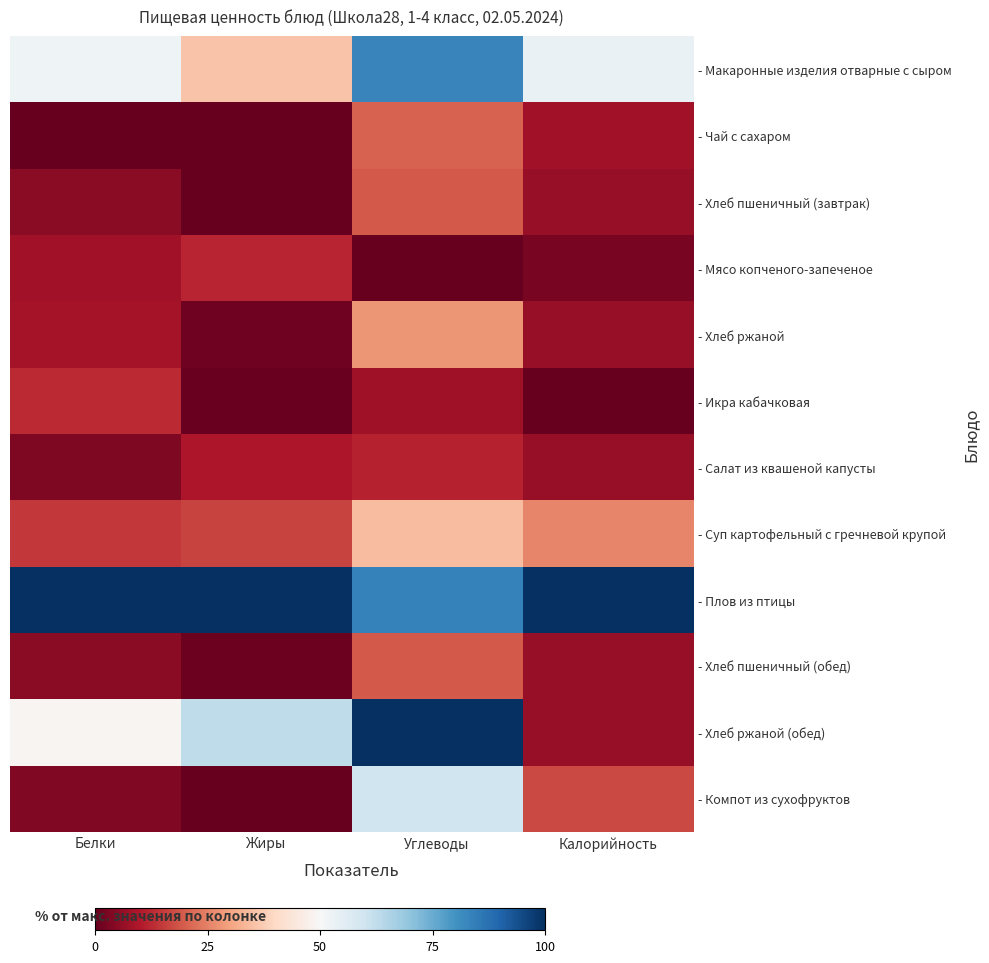

Reading left to right, extract all data points from this chart.

- Макаронные изделия отварные с сыром: Белки=52.1	Жиры=35.8	Углеводы=82.9	Калорийность=53.2
- Чай с сахаром: Белки=0.0	Жиры=0.0	Углеводы=20.5	Калорийность=8.2
- Хлеб пшеничный (завтрак): Белки=5.0	Жиры=0.3	Углеводы=19.4	Калорийность=6.5
- Мясо копченого-запеченое: Белки=8.0	Жиры=11.9	Углеводы=0.0	Калорийность=2.4
- Хлеб ржаной: Белки=8.6	Жиры=1.2	Углеводы=28.0	Калорийность=6.4
- Икра кабачковая: Белки=12.5	Жиры=0.5	Углеводы=7.5	Калорийность=0.0
- Салат из квашеной капусты: Белки=3.1	Жиры=9.4	Углеводы=11.5	Калорийность=6.3
- Суп картофельный с гречневой крупой: Белки=14.6	Жиры=16.3	Углеводы=34.6	Калорийность=25.5
- Плов из птицы: Белки=100.0	Жиры=100.0	Углеводы=83.7	Калорийность=100.0
- Хлеб пшеничный (обед): Белки=5.0	Жиры=0.8	Углеводы=19.4	Калорийность=6.5
- Хлеб ржаной (обед): Белки=49.1	Жиры=62.6	Углеводы=100.0	Калорийность=6.4
- Компот из сухофруктов: Белки=3.6	Жиры=0.1	Углеводы=60.0	Калорийность=16.9